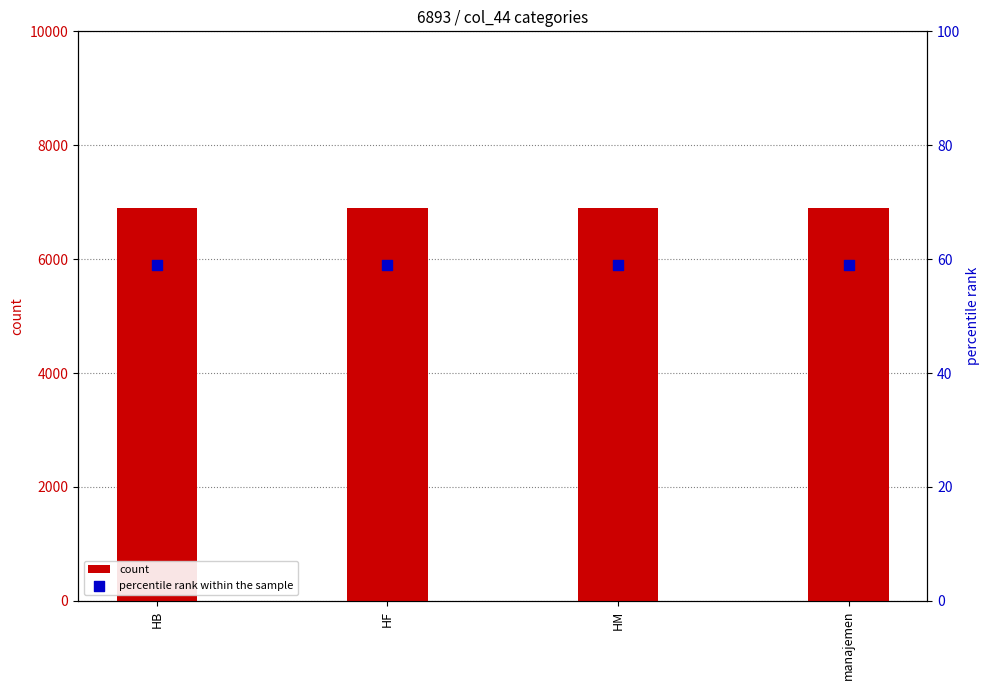

Which series has the widest spread of Y values?

count